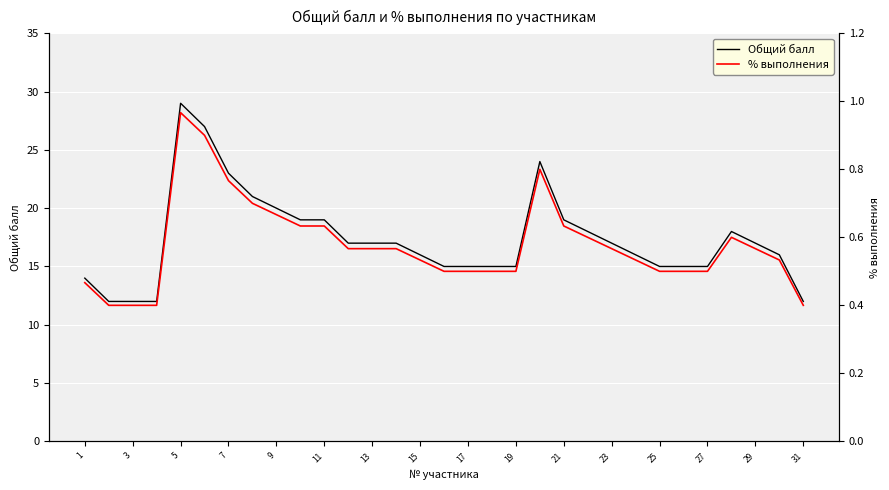

True or false: Общий балл has a value of 17 at 29.

True